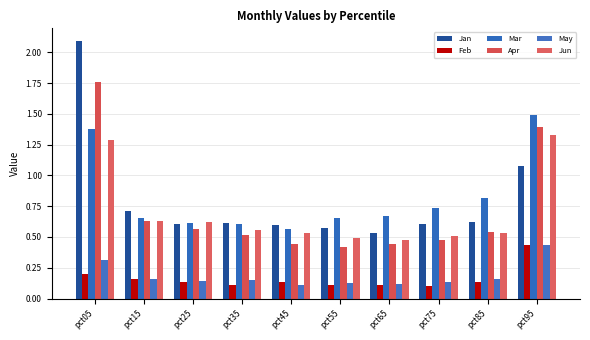

Is the value of Mar at pct65 greater than the value of May at pct65?

Yes